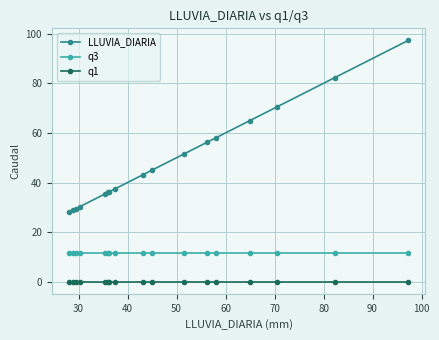

What is the sum of all LLUVIA_DIARIA values?

830.9